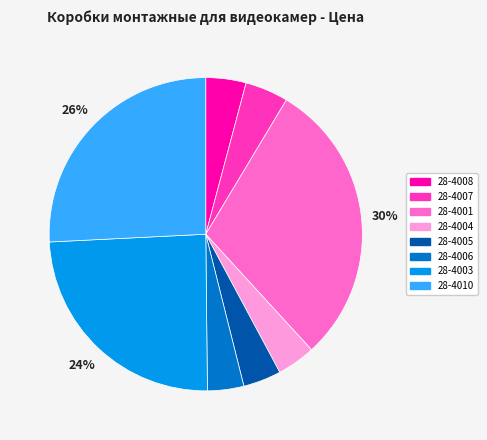

How many segments does this pie chart have?

8